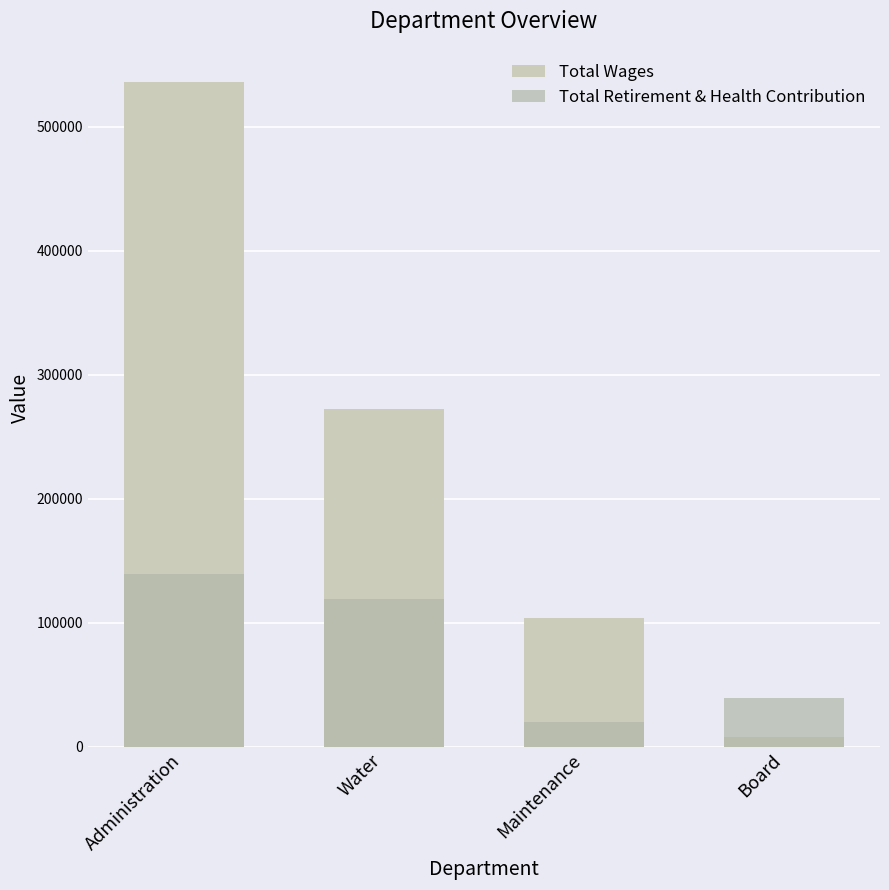

Rank the categories by Total Wages value from lowest to highest.

Board, Maintenance, Water, Administration